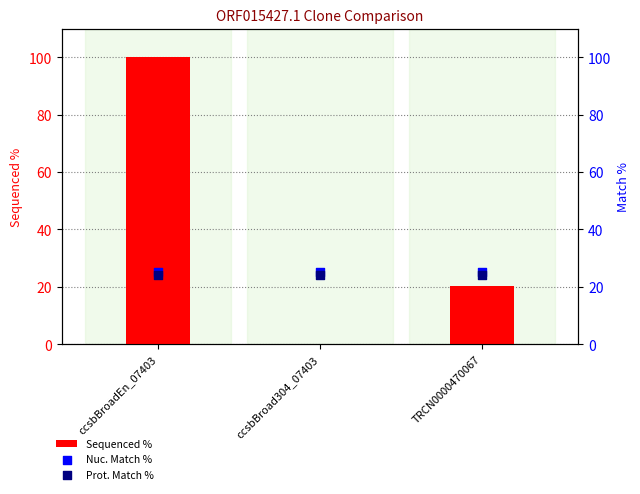

Which series has the largest total across all categories?

Sequenced %